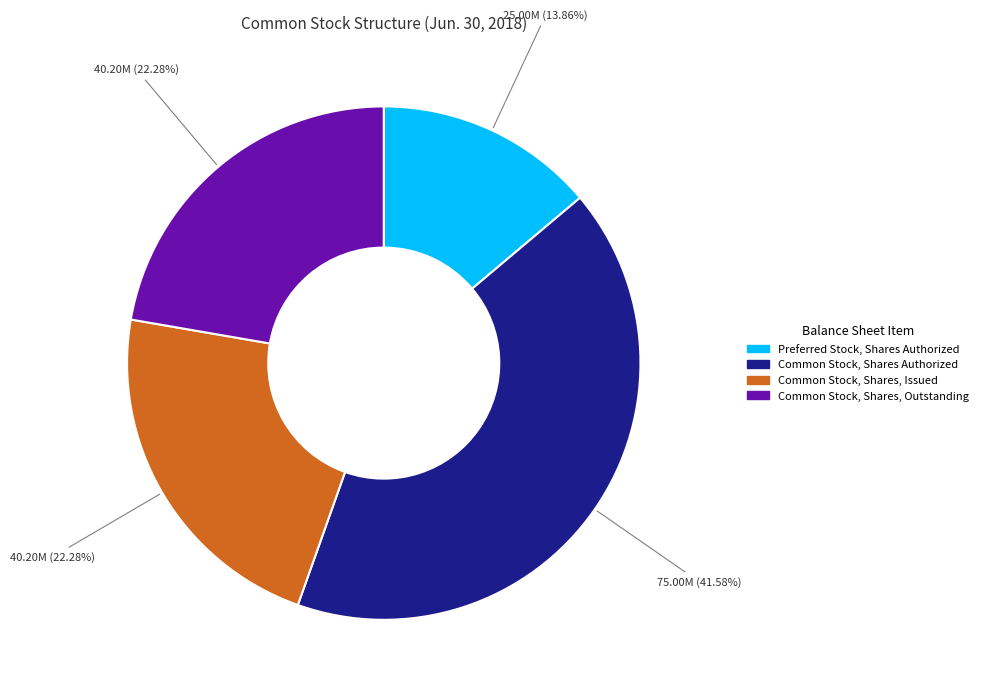

To the nearest percent, what portion does Common Stock, Shares, Issued represent?

22%